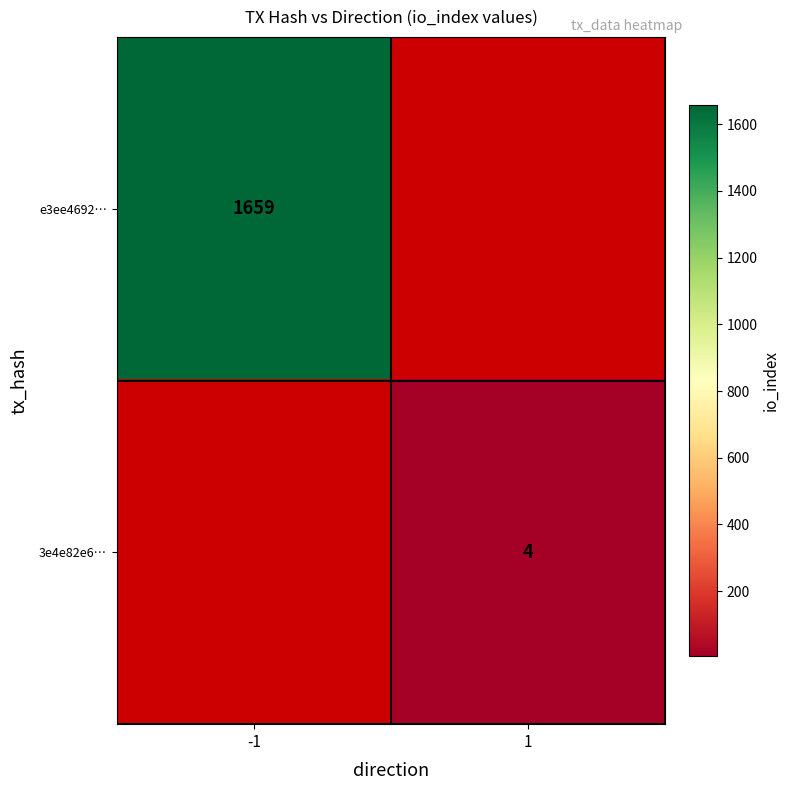

Which has a higher value, 1 or -1?

-1